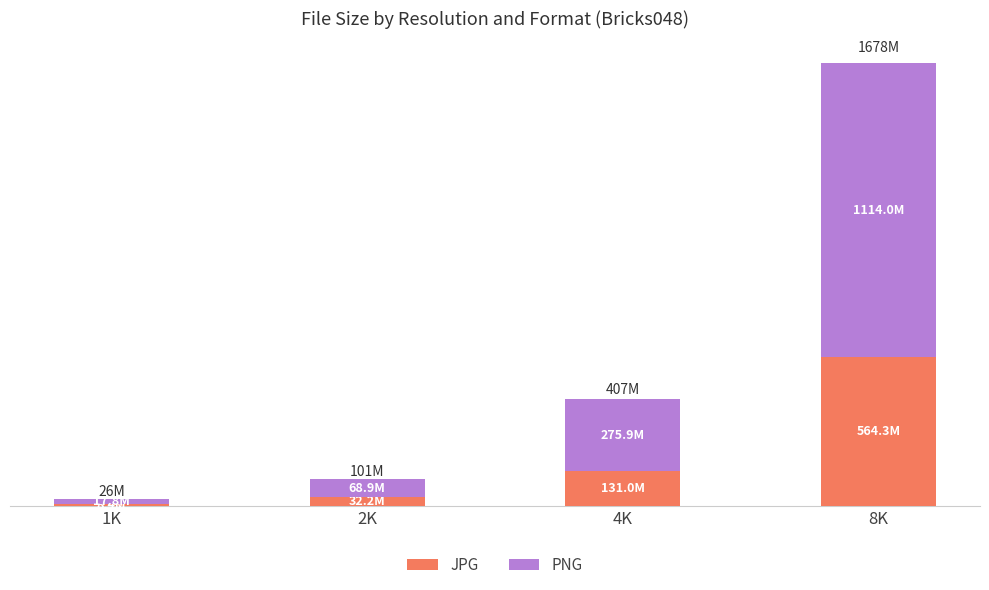

Are the bars grouped side by side (vs. stacked)?

No